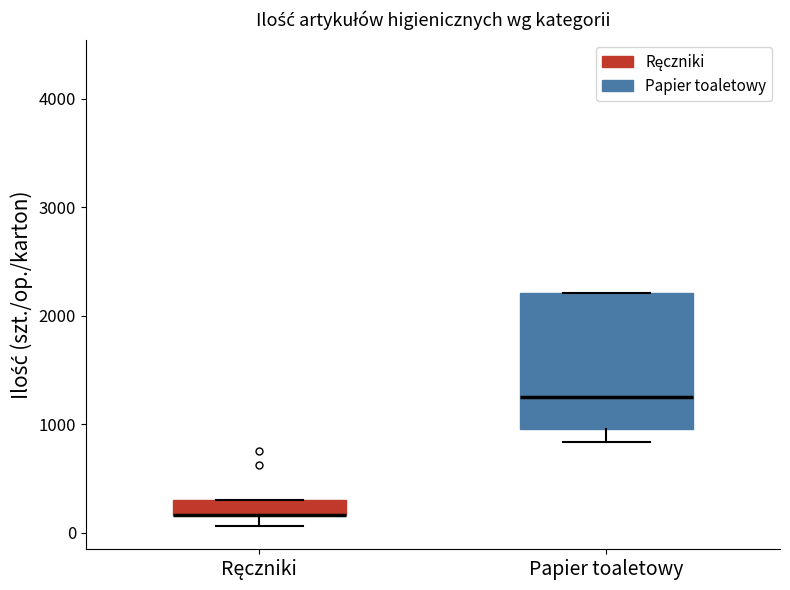

Where is the upper edge of the box for Ręczniki on the y-axis? The values are not printed on the chart, so give them approximately, as read against the axis.

300